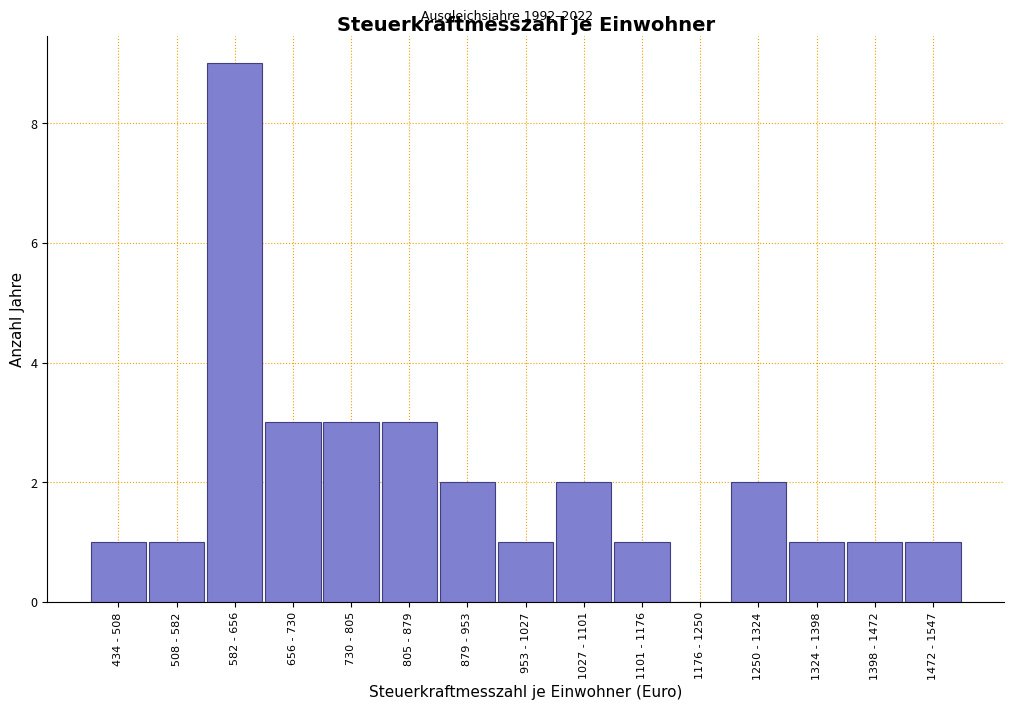

Reading right to left, list all the values displayed in this chart.

1472 - 1547=1	1398 - 1472=1	1324 - 1398=1	1250 - 1324=2	1176 - 1250=0	1101 - 1176=1	1027 - 1101=2	953 - 1027=1	879 - 953=2	805 - 879=3	730 - 805=3	656 - 730=3	582 - 656=9	508 - 582=1	434 - 508=1